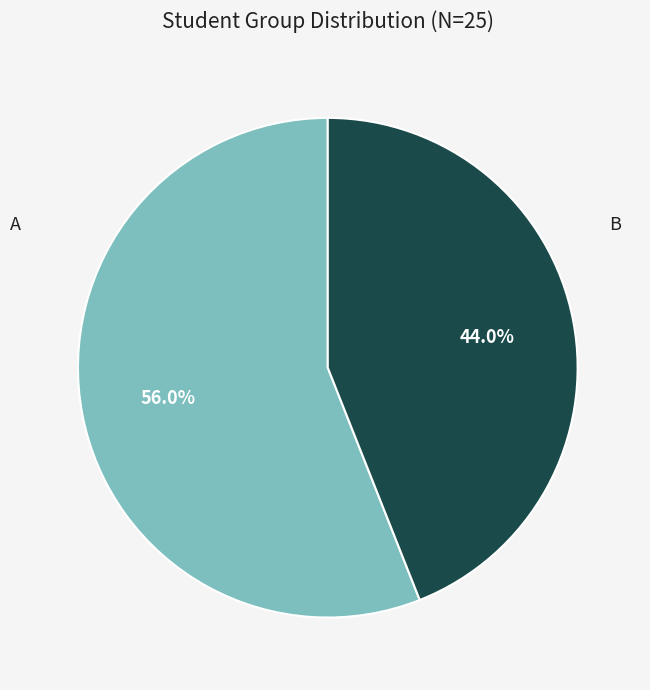

Does any single category account for the majority?

Yes